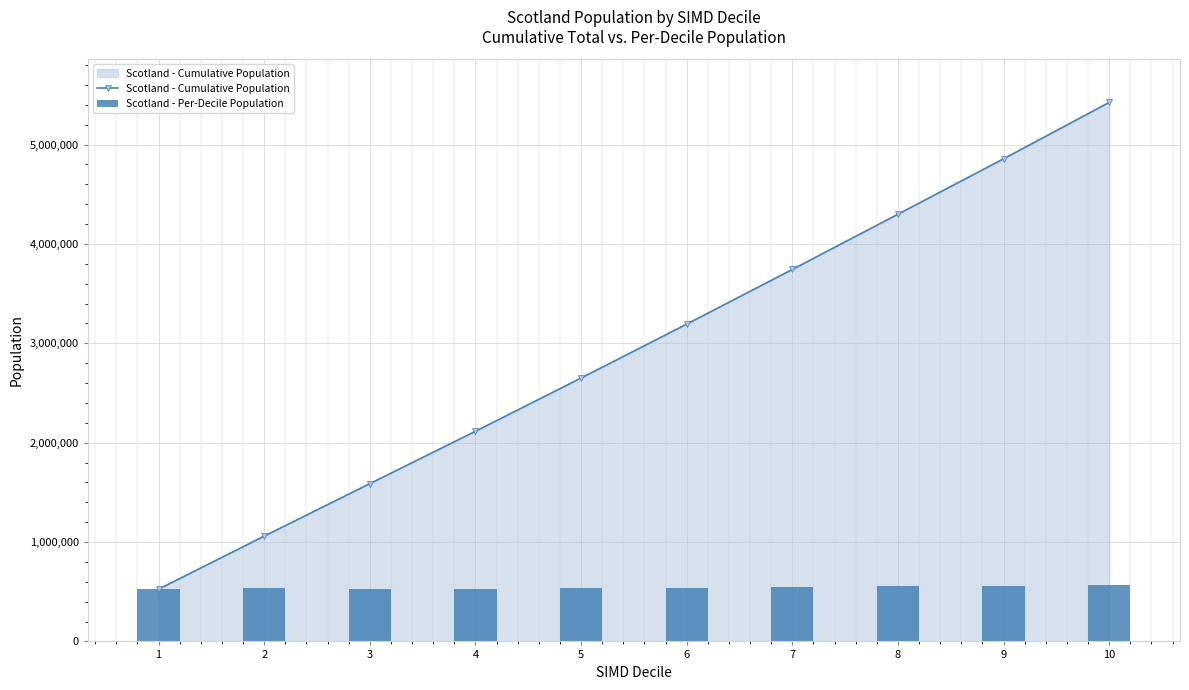

Which category has the highest value in the Scotland - Per-Decile Population series?

10